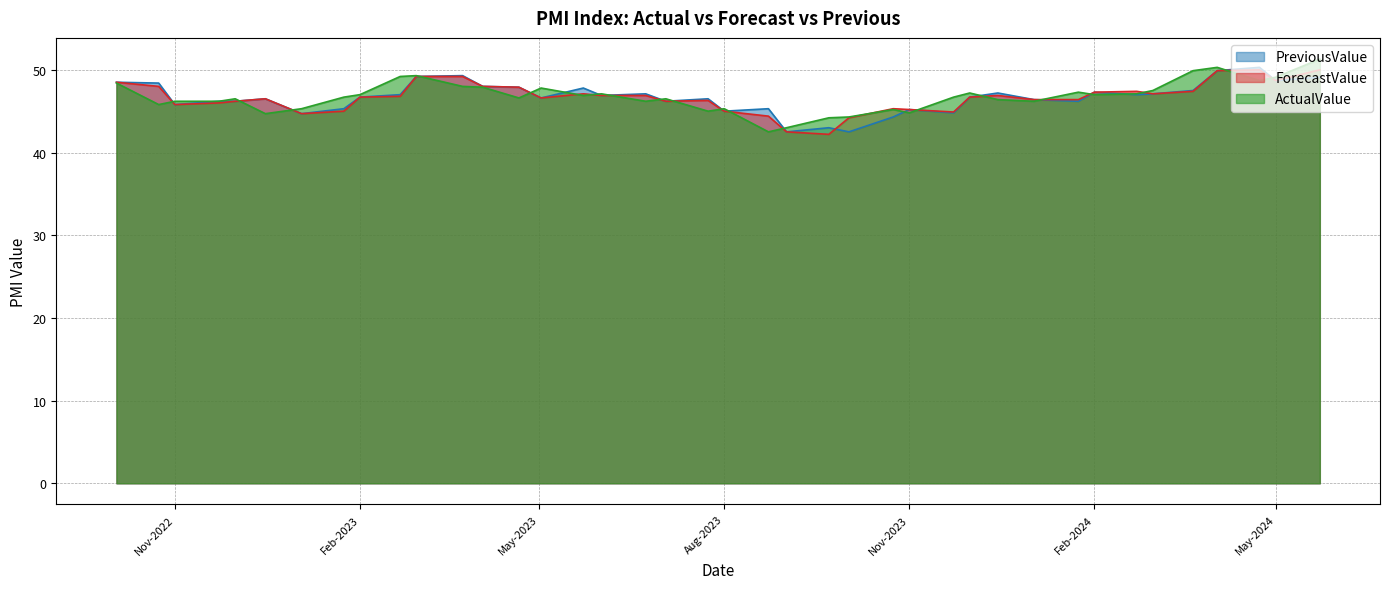

What is the average value of the ForecastValue series?

46.7